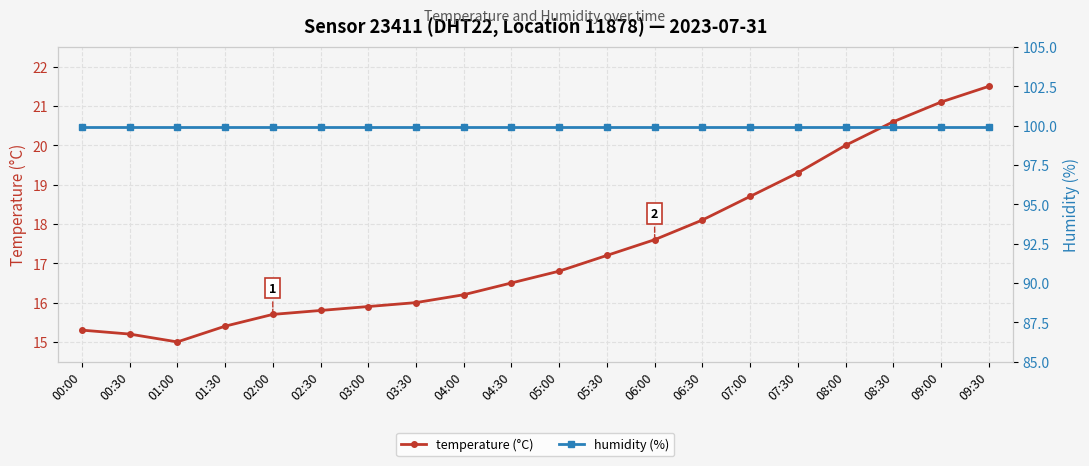

Which series has the widest spread of values?

temperature (°C)